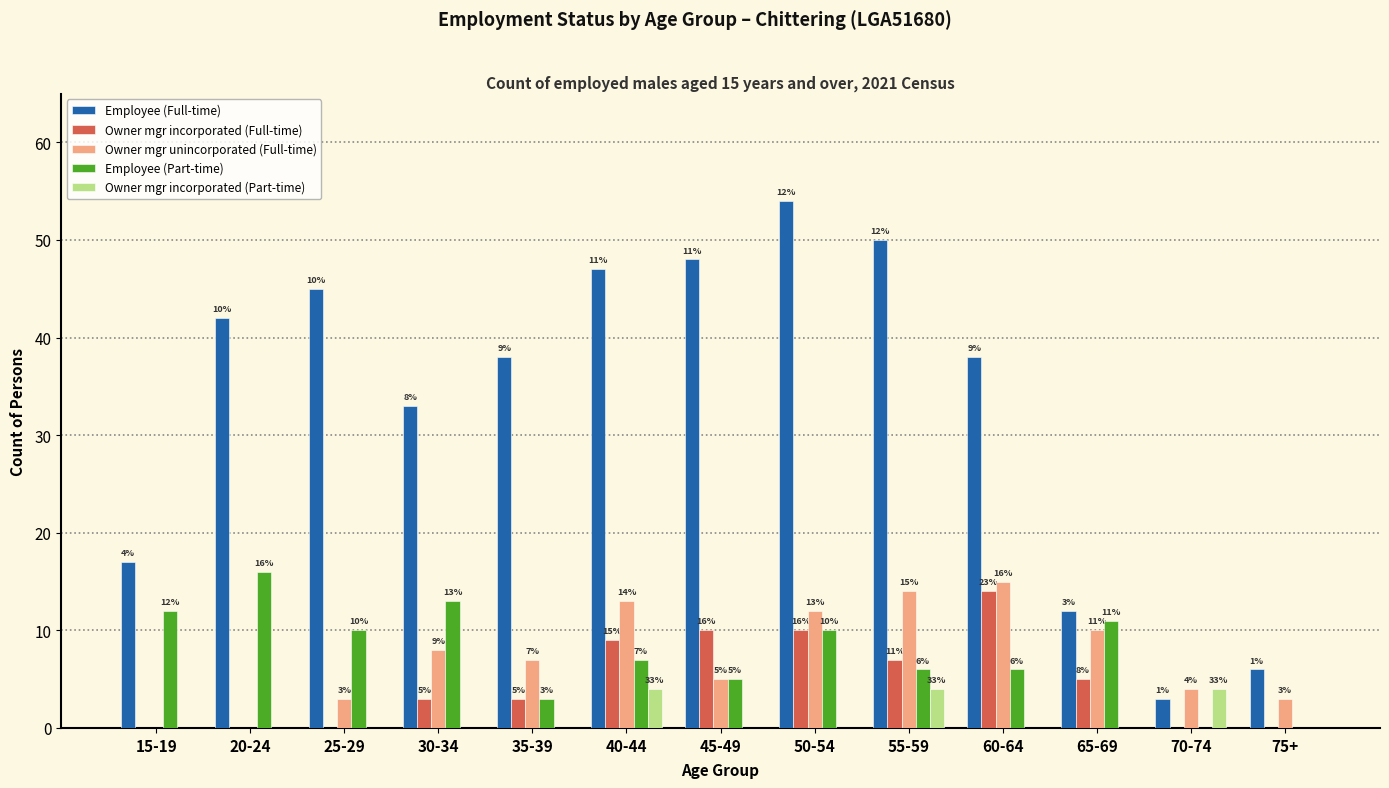

Reading left to right, list all the values displayed in this chart.

Employee (Full-time): 15-19=17	20-24=42	25-29=45	30-34=33	35-39=38	40-44=47	45-49=48	50-54=54	55-59=50	60-64=38	65-69=12	70-74=3	75+=6
Owner mgr incorporated (Full-time): 15-19=0	20-24=0	25-29=0	30-34=3	35-39=3	40-44=9	45-49=10	50-54=10	55-59=7	60-64=14	65-69=5	70-74=0	75+=0
Owner mgr unincorporated (Full-time): 15-19=0	20-24=0	25-29=3	30-34=8	35-39=7	40-44=13	45-49=5	50-54=12	55-59=14	60-64=15	65-69=10	70-74=4	75+=3
Employee (Part-time): 15-19=12	20-24=16	25-29=10	30-34=13	35-39=3	40-44=7	45-49=5	50-54=10	55-59=6	60-64=6	65-69=11	70-74=0	75+=0
Owner mgr incorporated (Part-time): 15-19=0	20-24=0	25-29=0	30-34=0	35-39=0	40-44=4	45-49=0	50-54=0	55-59=4	60-64=0	65-69=0	70-74=4	75+=0